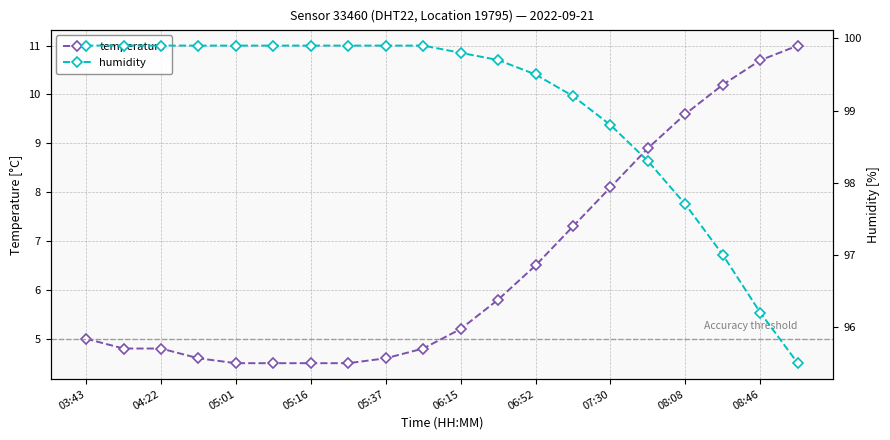

How many series are shown in this chart?

2